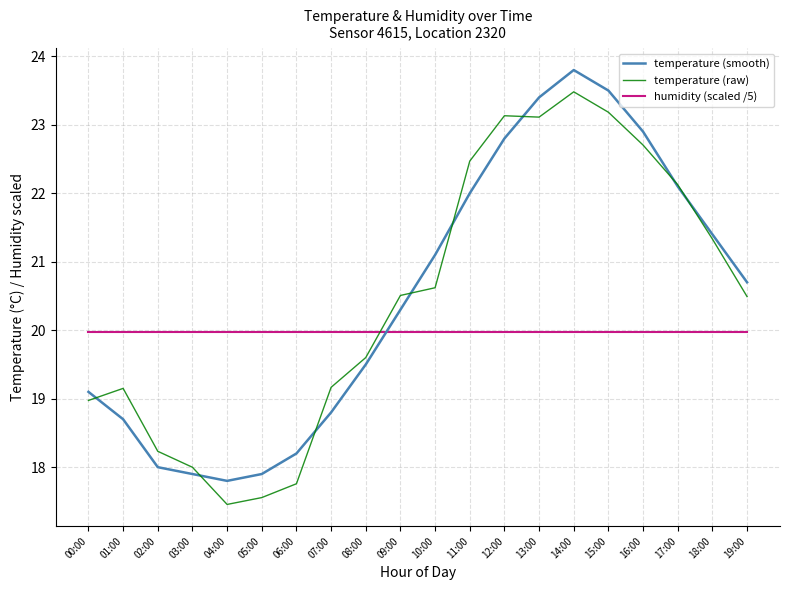

What is the average value of the temperature (smooth) series?

20.5